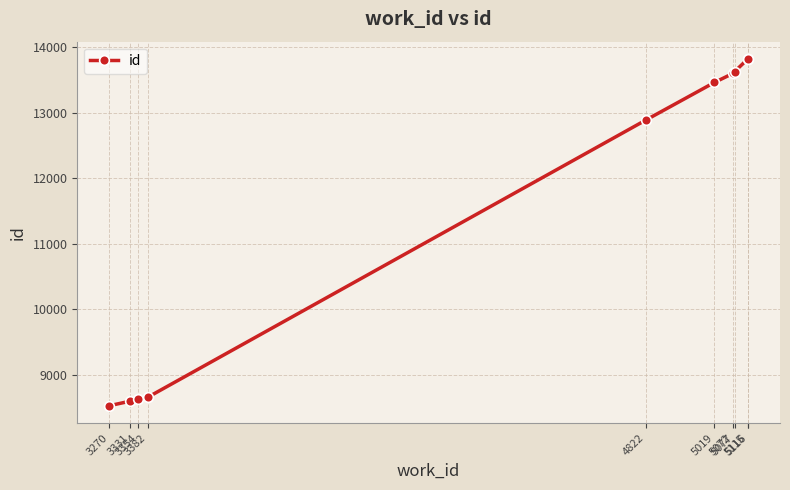

Is it true that the value at 3331 is 11698?

False